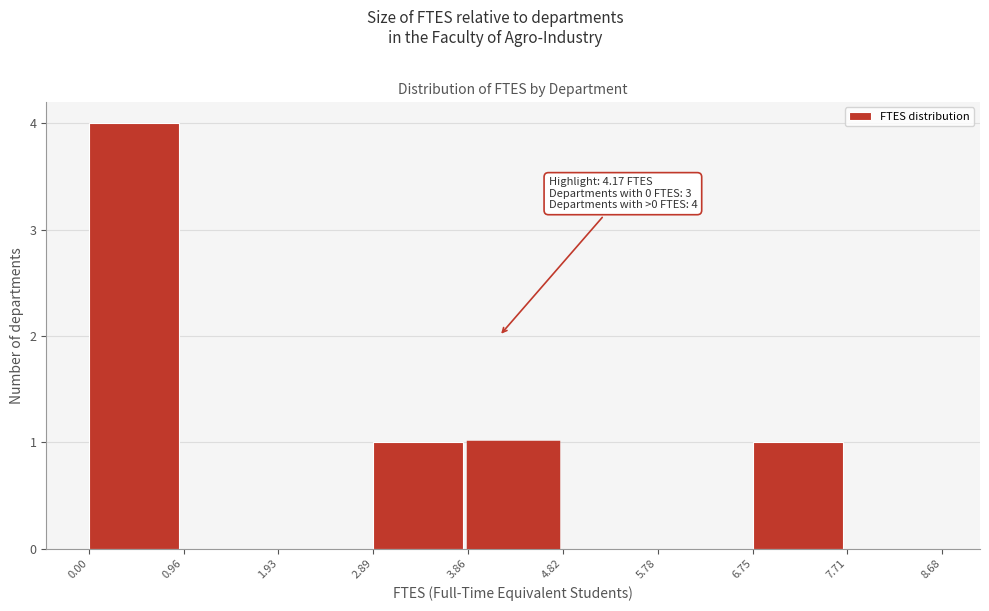

Over which range of the x-axis is the bar tallest?

0.00 to 0.96